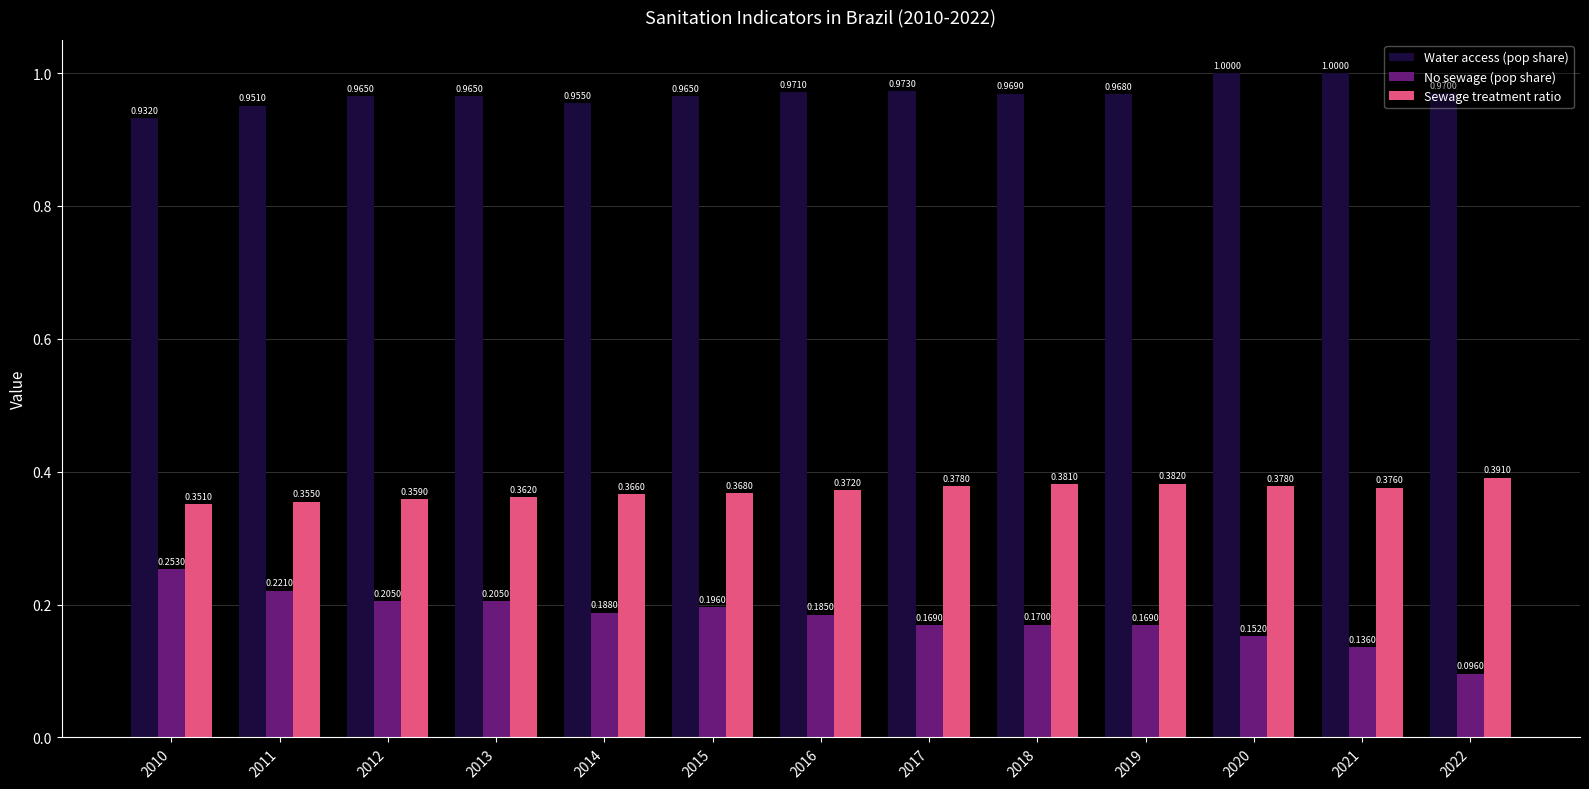

What is the value of the Water access (pop share) bar at the 6th from the left?

1.0